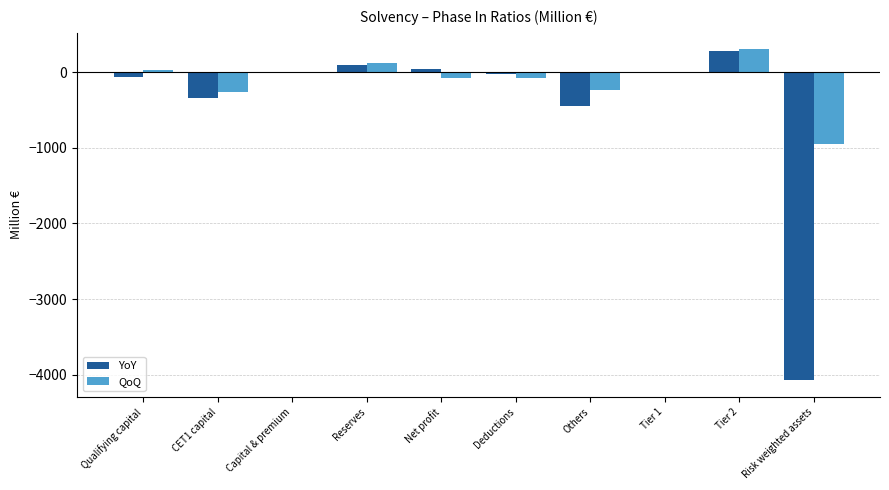

What is the approximate value of YoY at Others?

-450.8